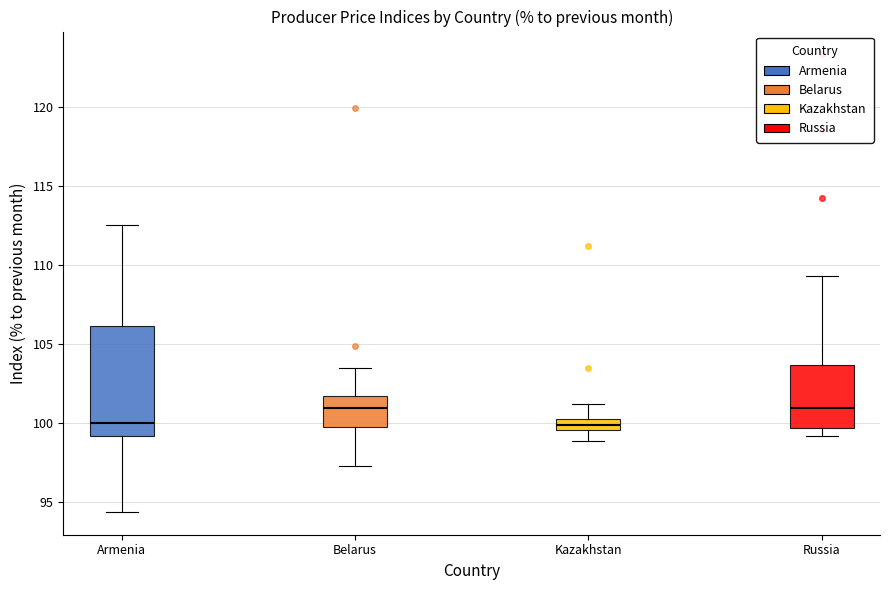

Where is the upper edge of the box for Armenia on the y-axis? The values are not printed on the chart, so give them approximately, as read against the axis.

106.0